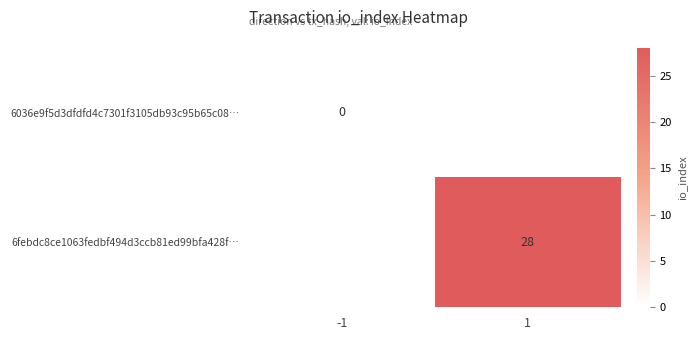

Is the value of 6036e9f5d3dfdfd4c7301f3105db93c95b65c08… at -1 greater than the value of 6febdc8ce1063fedbf494d3ccb81ed99bfa428f… at 1?

No